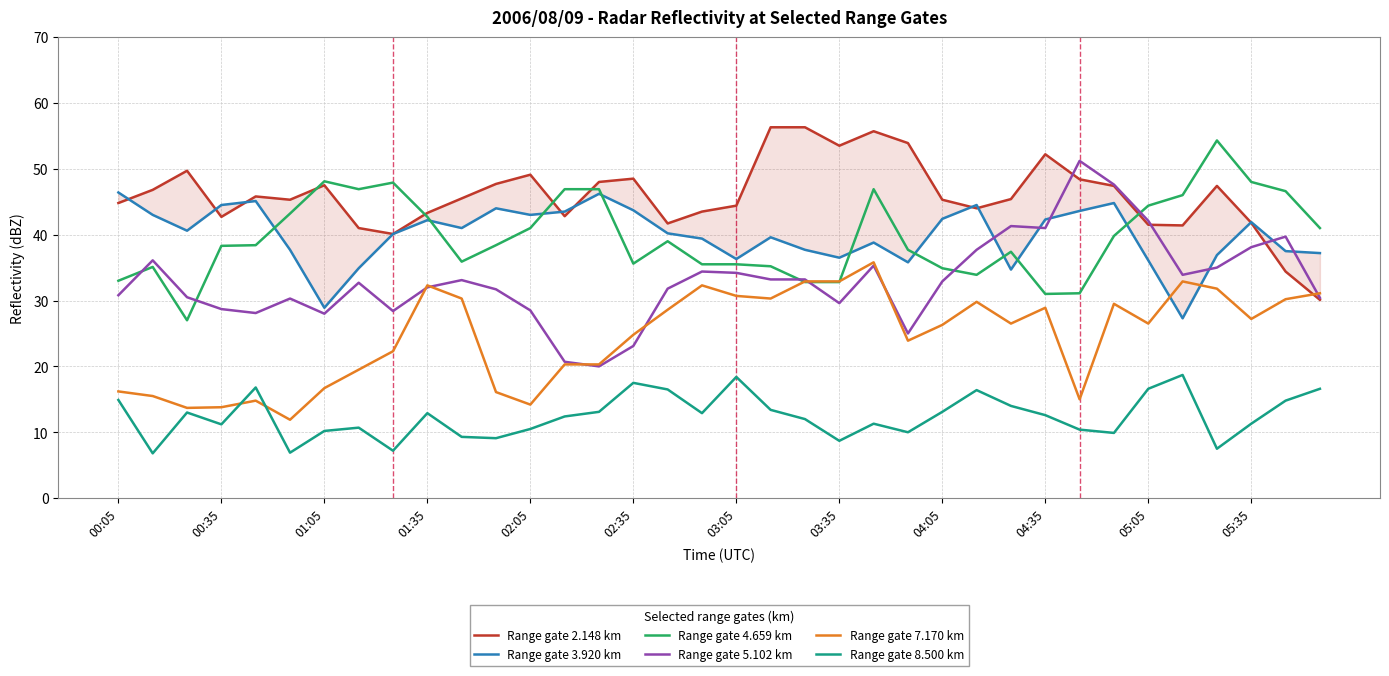

How many values in the Range gate 3.920 km series exceed 40?

20